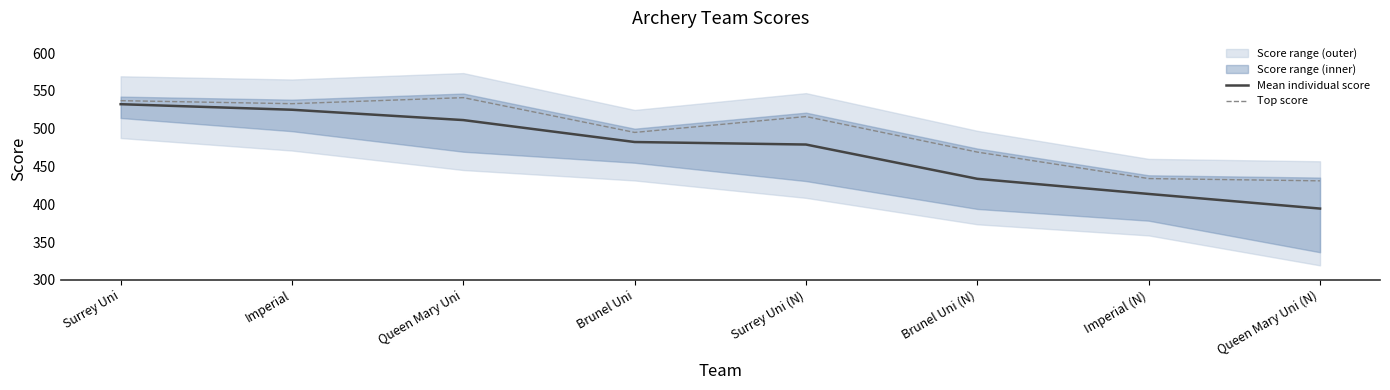

The value of Mean individual score at Surrey Uni is 532.3. True or false?

True